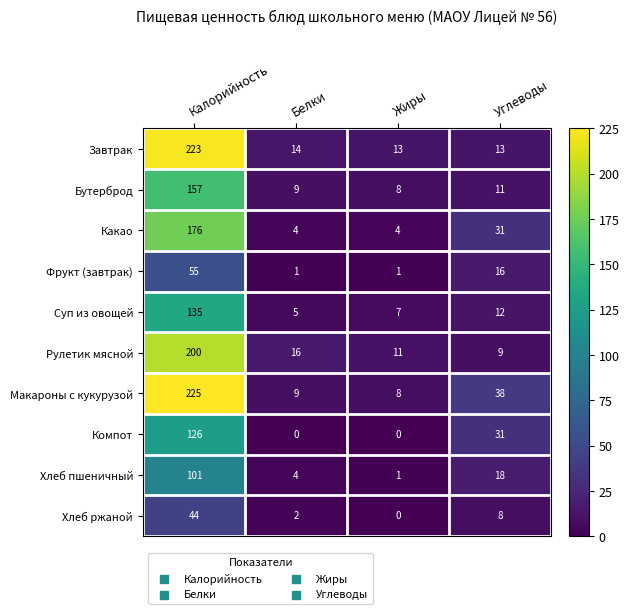

Which label corresponds to the largest value in the chart?

Калорийность